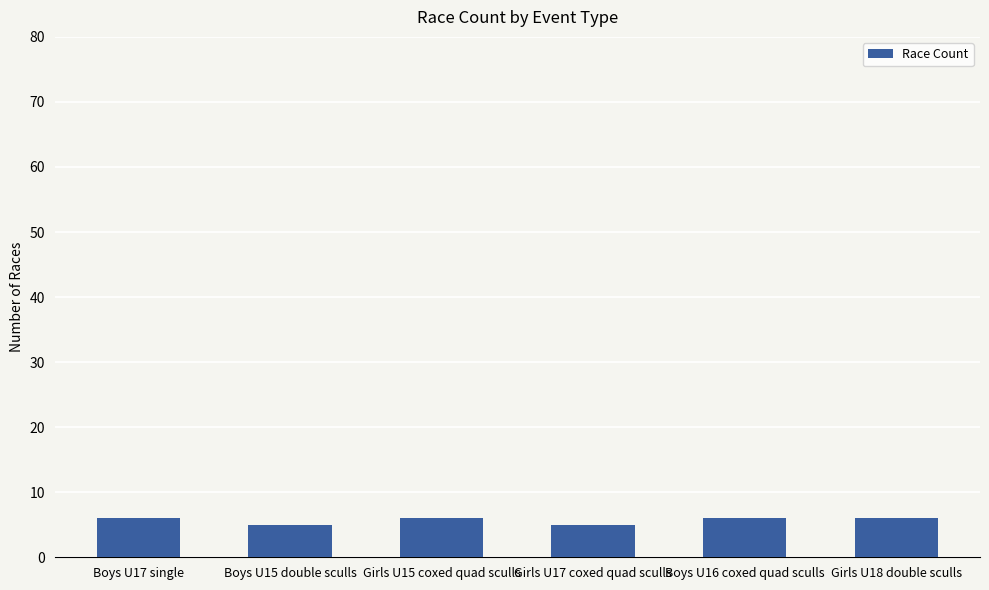

The value at Girls U15 coxed quad sculls is 6. True or false?

True